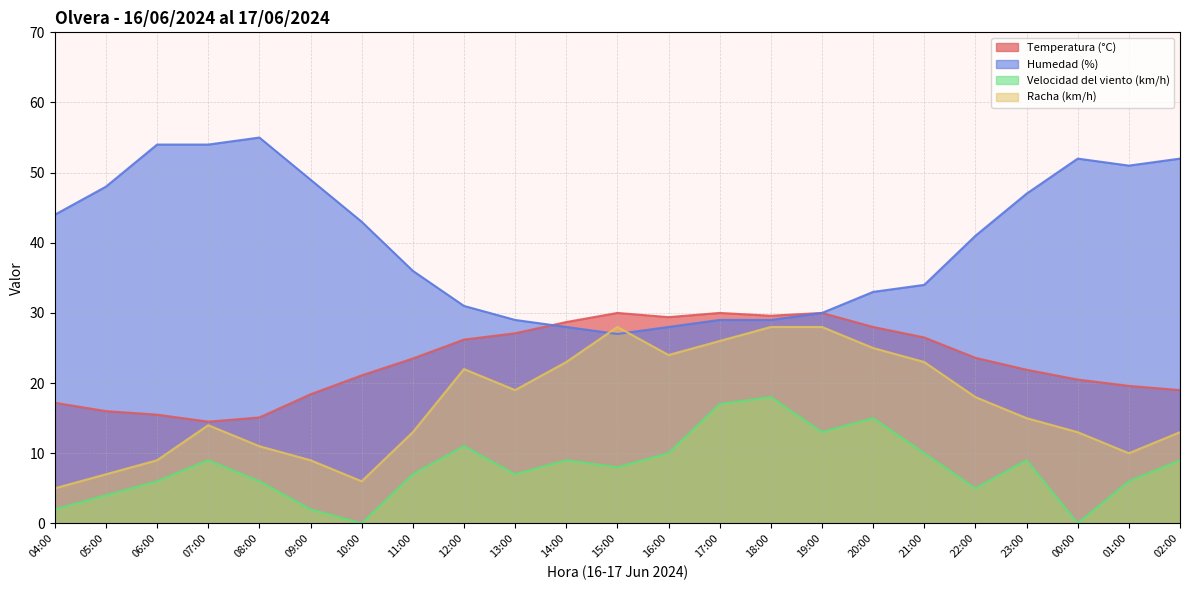

What is the difference between the highest and lowest values at 19:00?

17.0